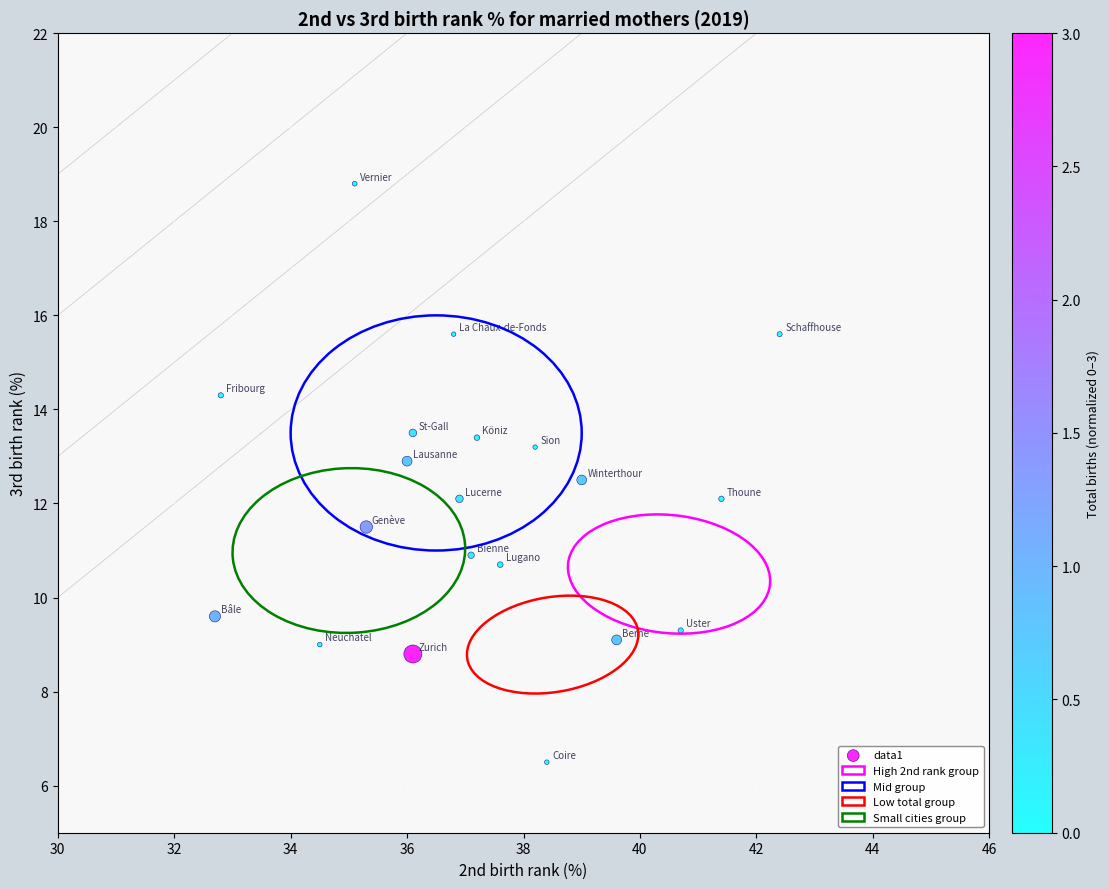

What is the range of Y values (max minus min)?

12.3